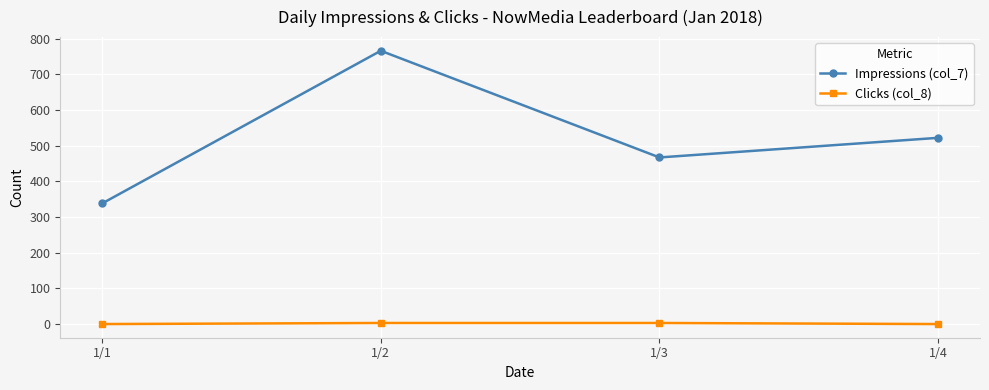

How many interior local peaks does the Impressions (col_7) series have?

1